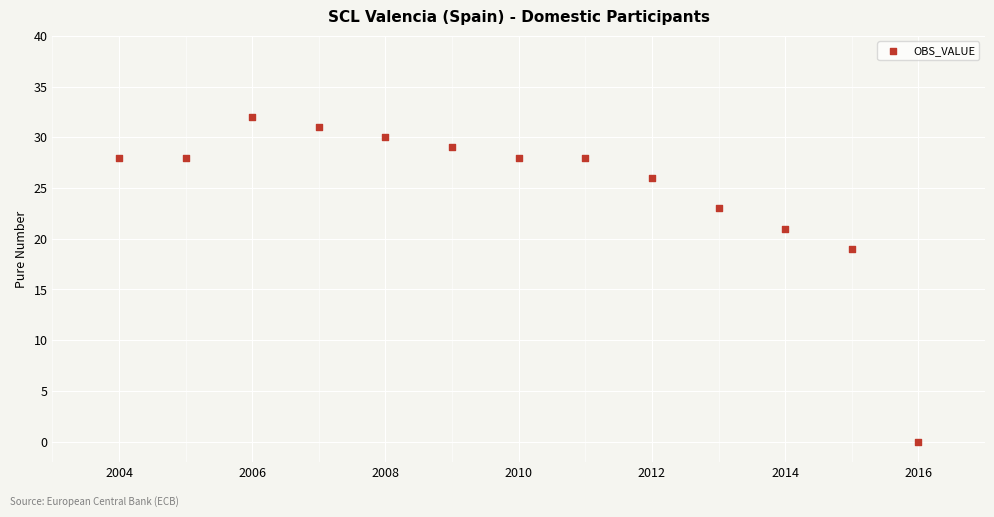

What Y value in the scatter plot is closest to 16?

19